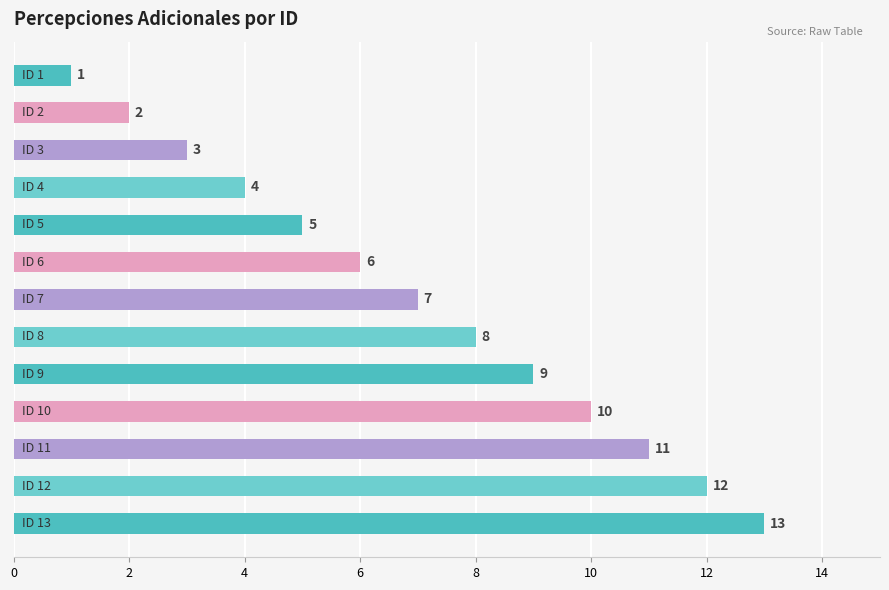

What is the difference between the second highest and minimum values?

11